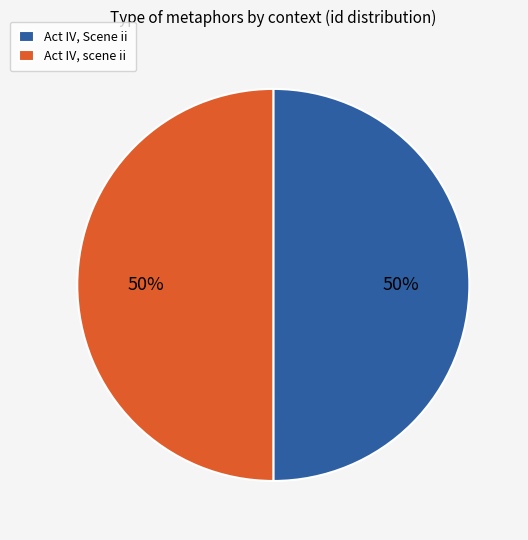

Combined, do Act IV, scene ii and Act IV, Scene ii account for over 50%?

Yes